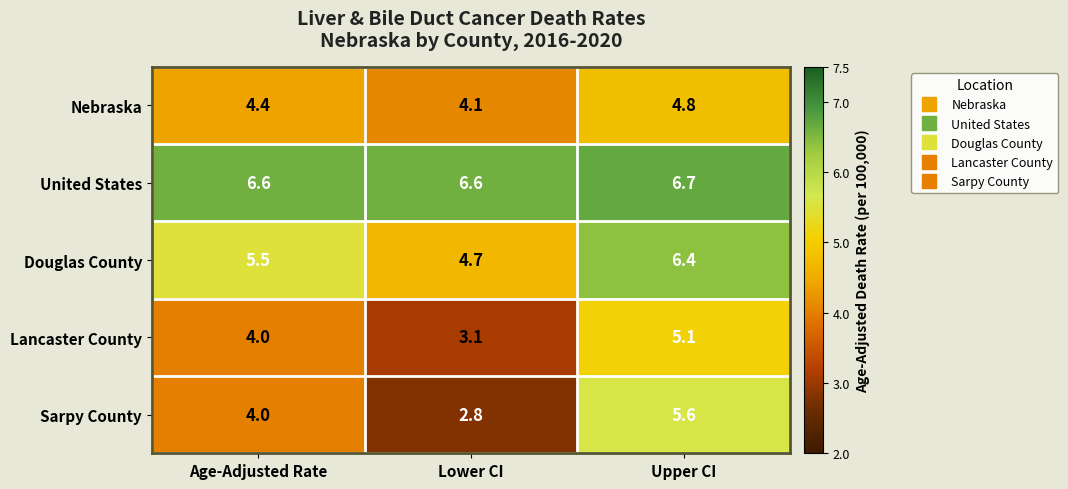

What is the spread (max minus min) of values at Age-Adjusted Rate?

2.6